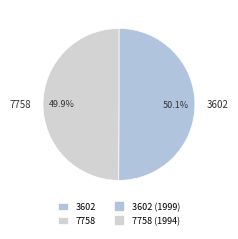

Is it true that 7758 is 59% of the pie?

False